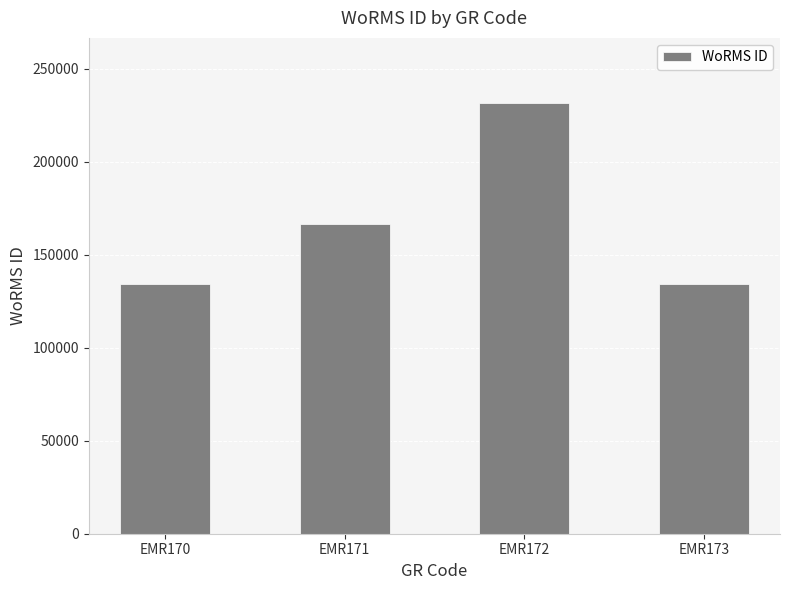

How many series are shown in this chart?

1